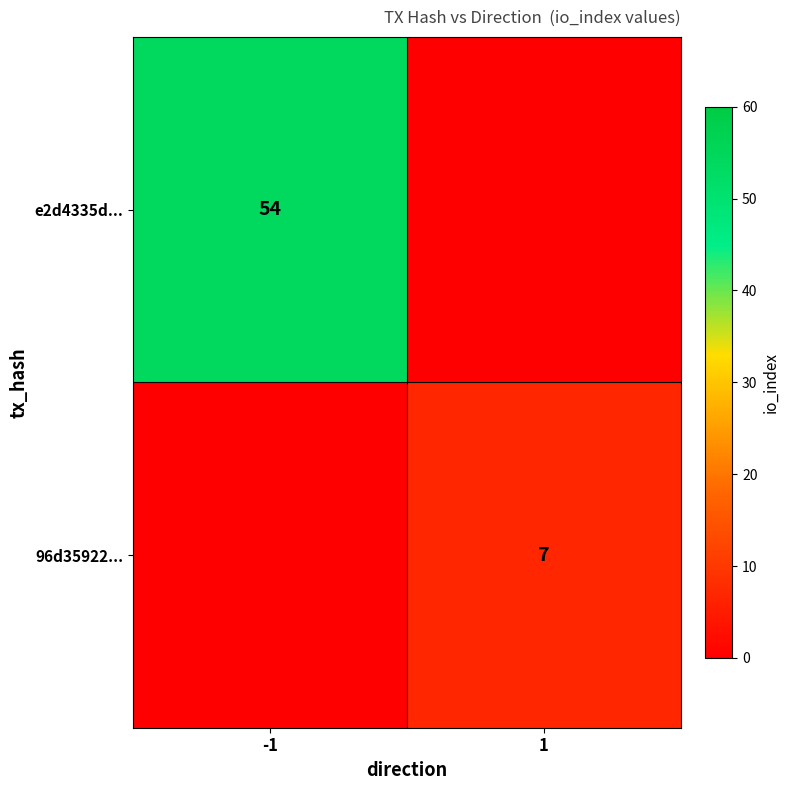

Is it true that 96d35922... equals 12 at 1?

False